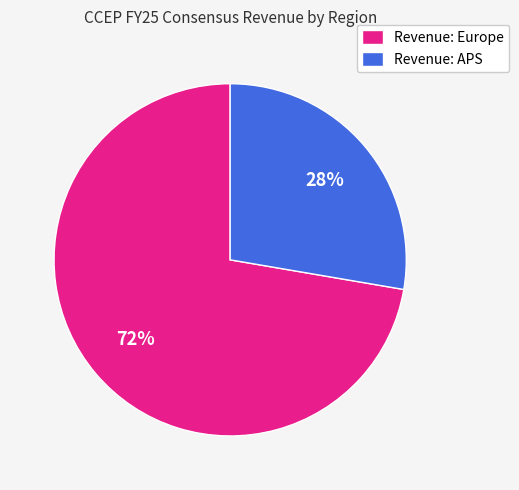

To the nearest percent, what percentage of the pie is Revenue: APS?

28%